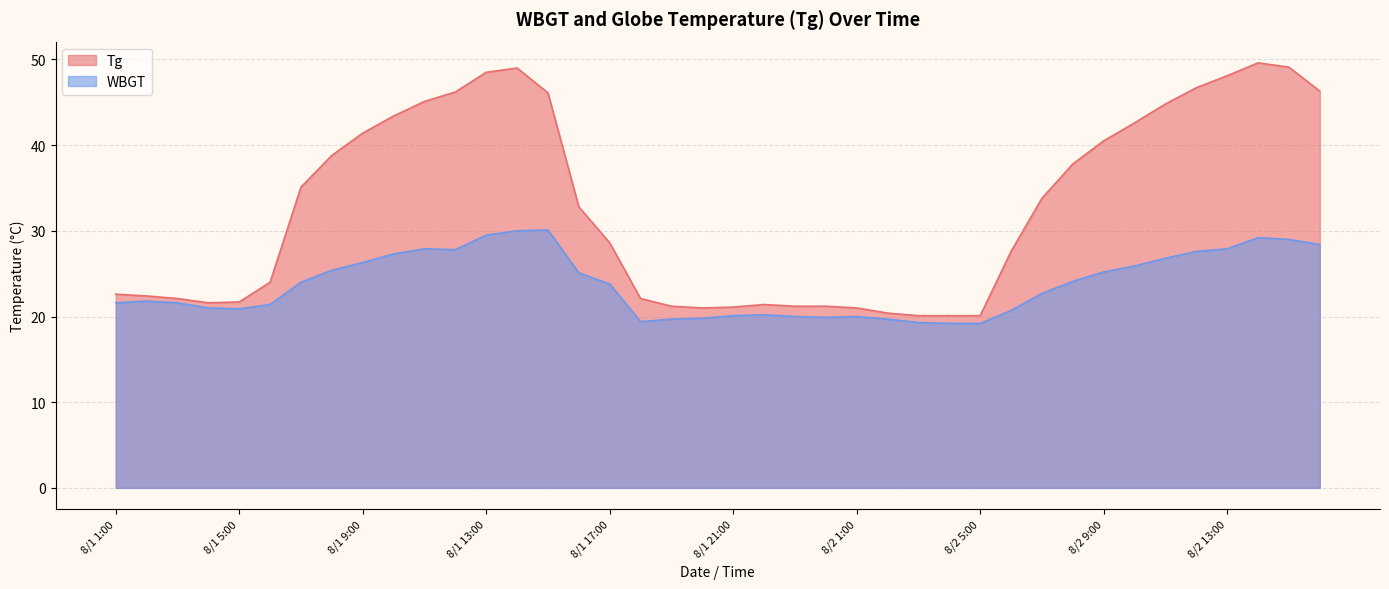

How many data points in Tg are above 32?

20